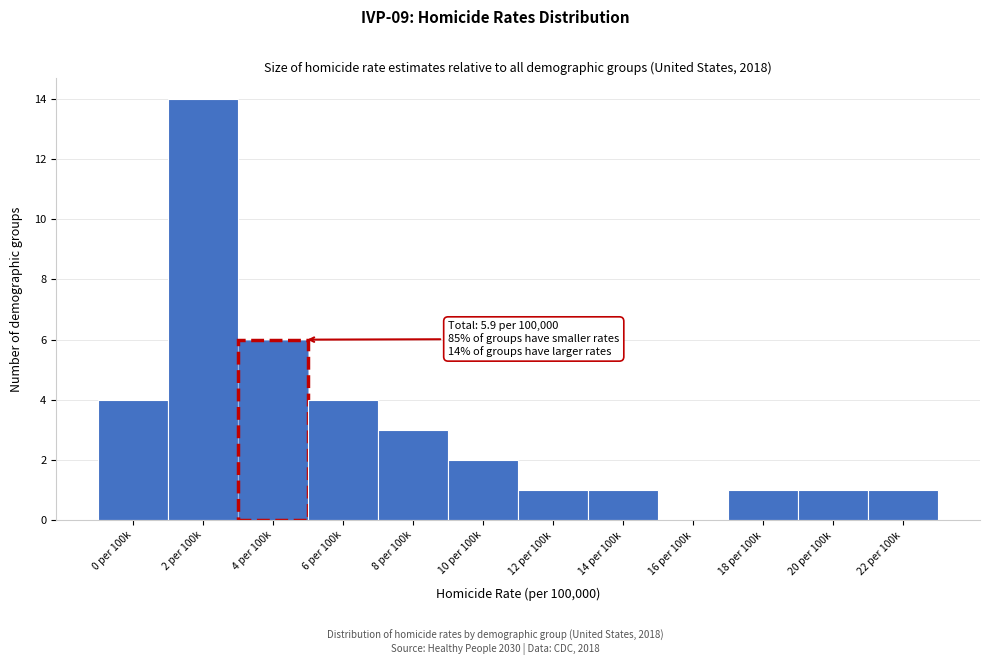

Reading left to right, list all the values displayed in this chart.

0 per 100k=4	2 per 100k=14	4 per 100k=6	6 per 100k=4	8 per 100k=3	10 per 100k=2	12 per 100k=1	14 per 100k=1	16 per 100k=0	18 per 100k=1	20 per 100k=1	22 per 100k=1